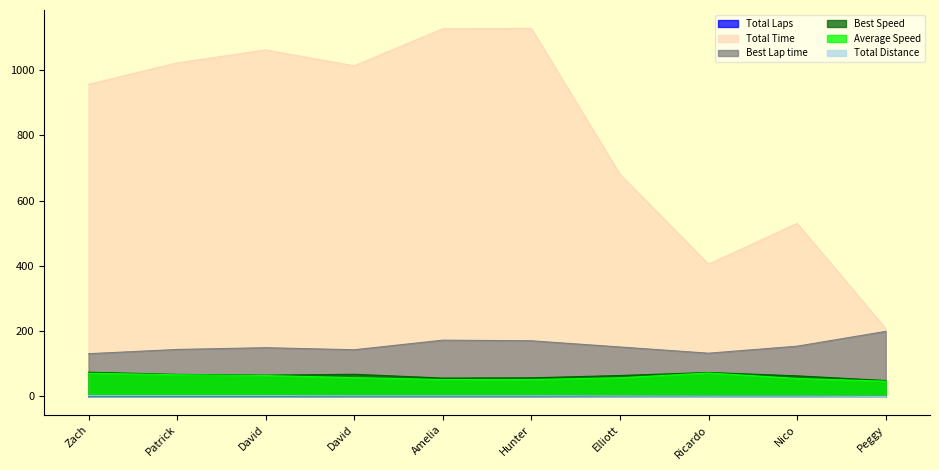

What is the lowest value of the Average Speed series?

46.7